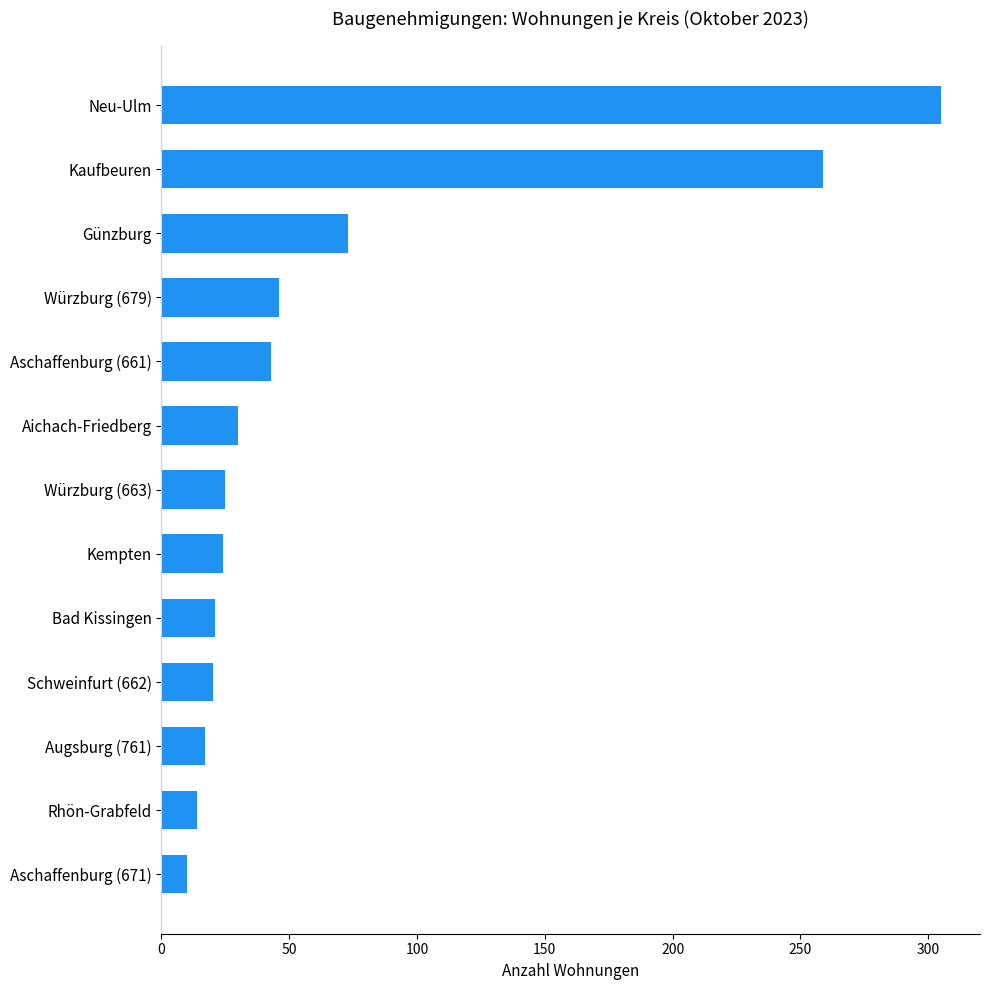

The value at Aichach-Friedberg is 44. True or false?

False